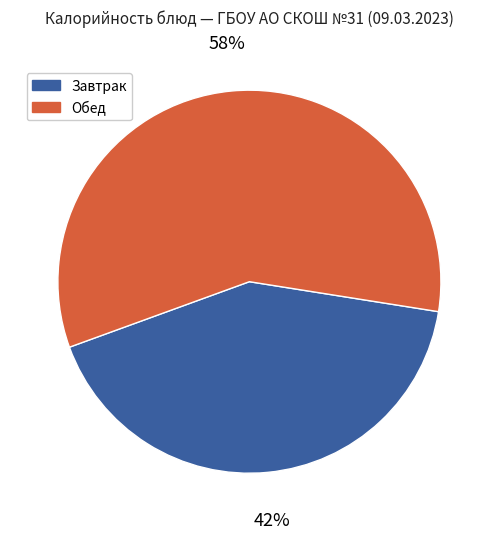

Which slice is the largest?

Обед